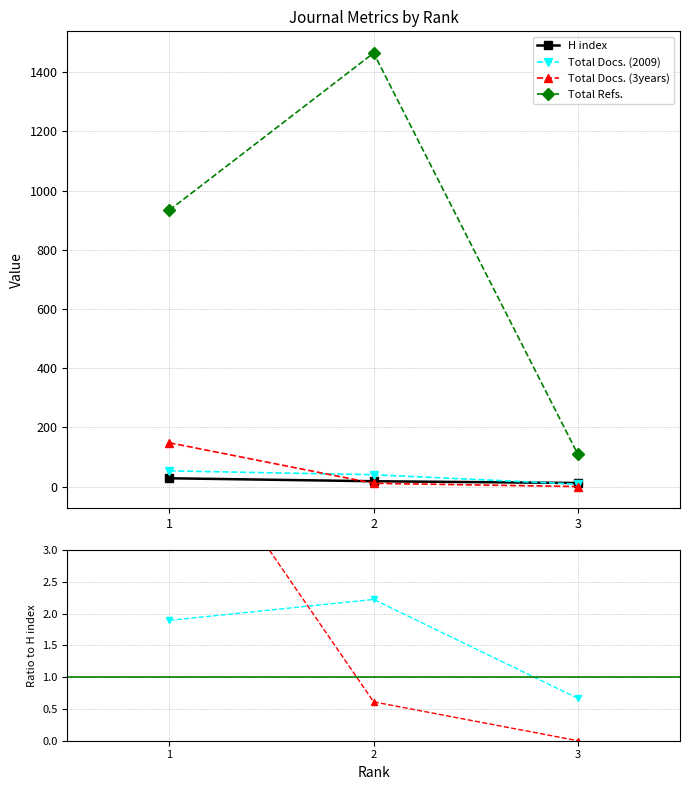

How many data points in H index are less than 18?

1